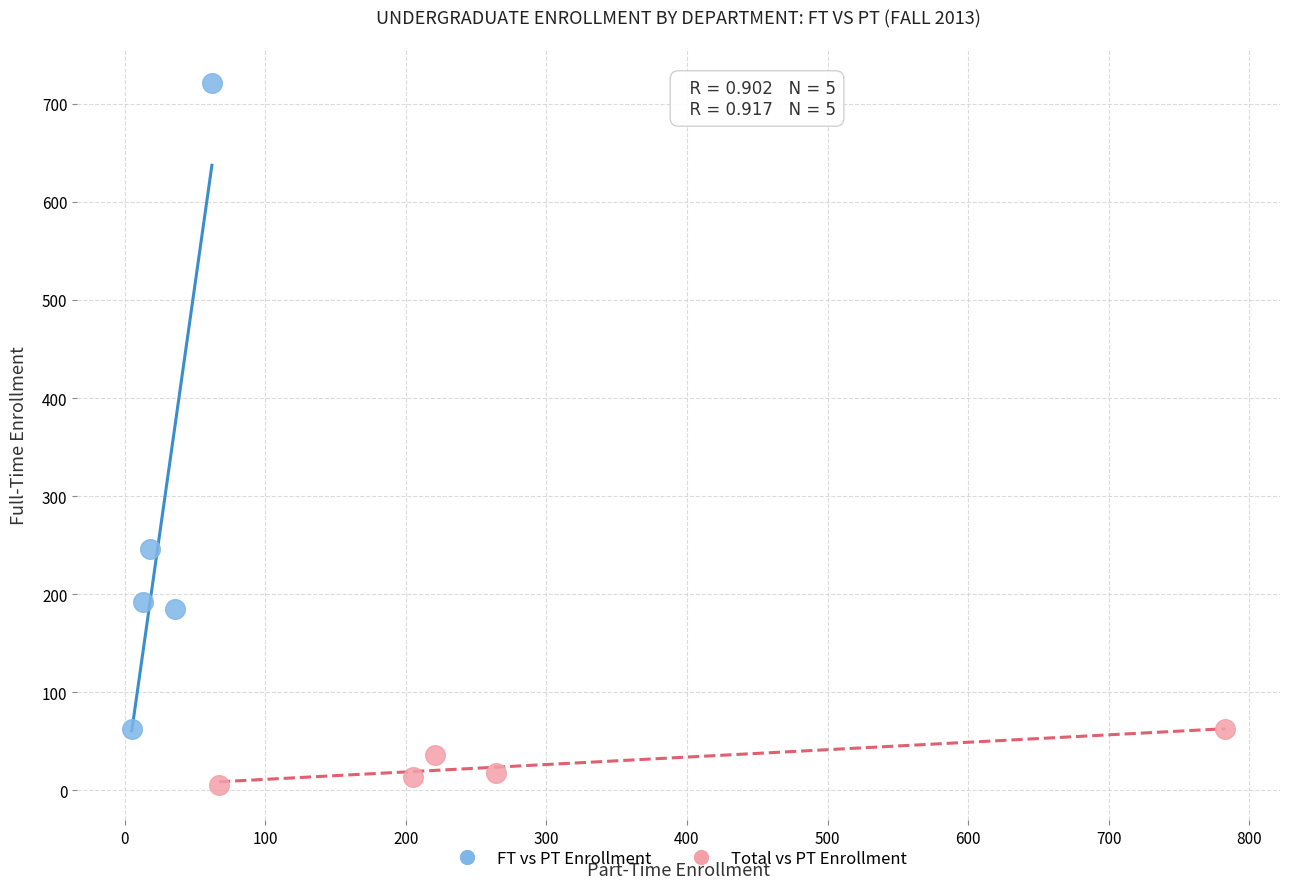

Which series has the largest Y range (max minus min)?

FT vs PT Enrollment